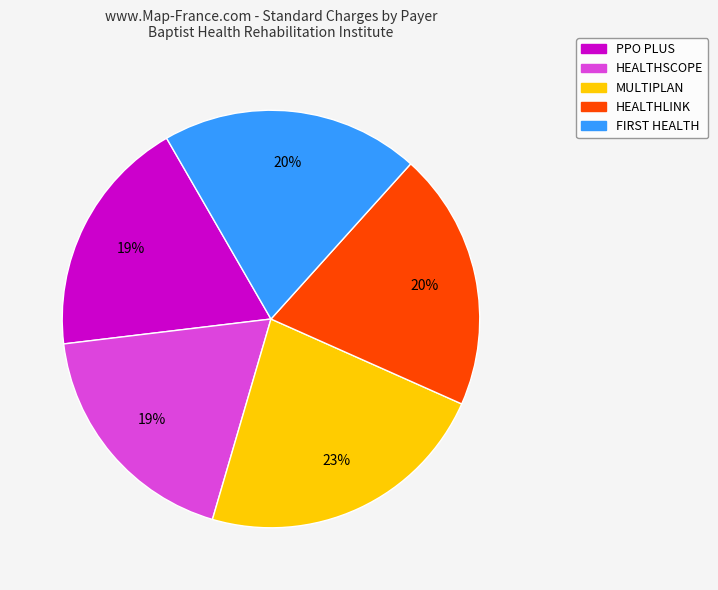

To the nearest percent, what is the difference between the largest and smallest slice percentages?

4%